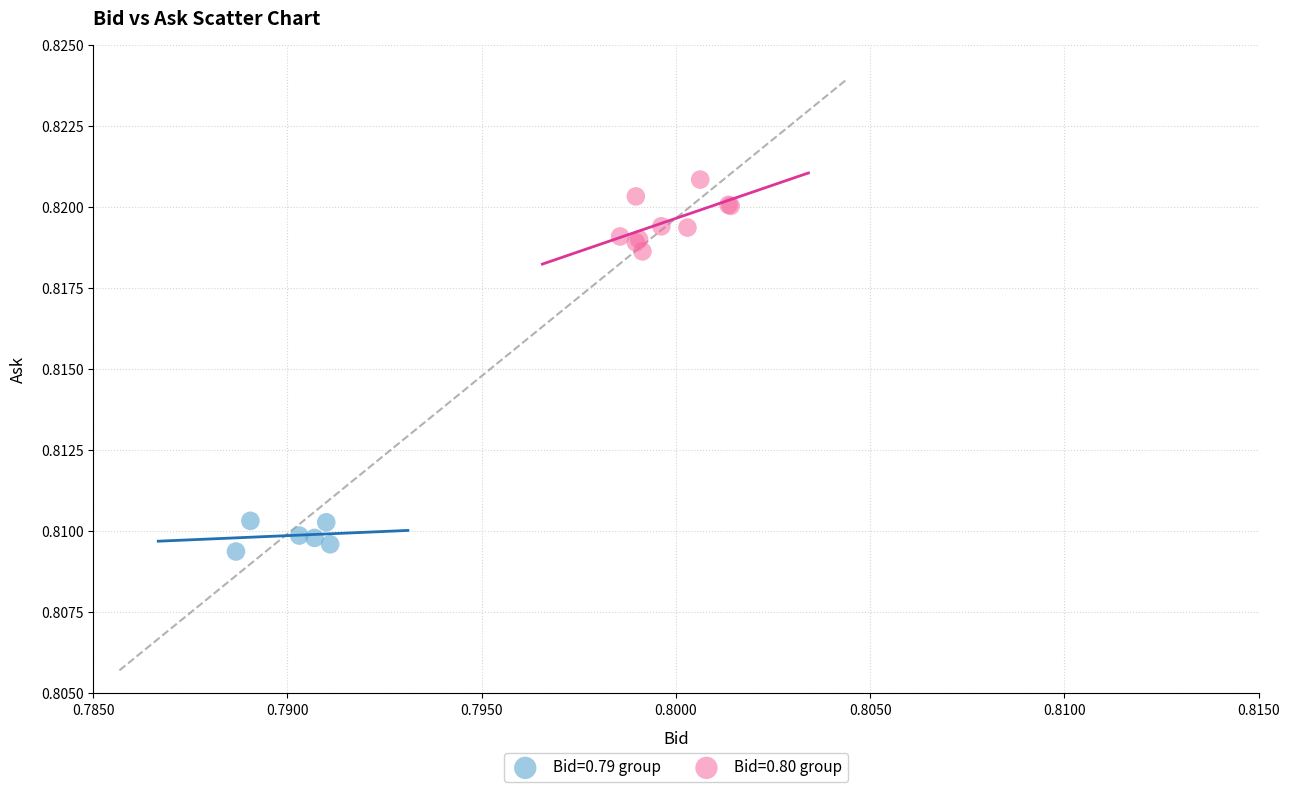

Which series contains the lowest Y value?

Bid=0.79 group